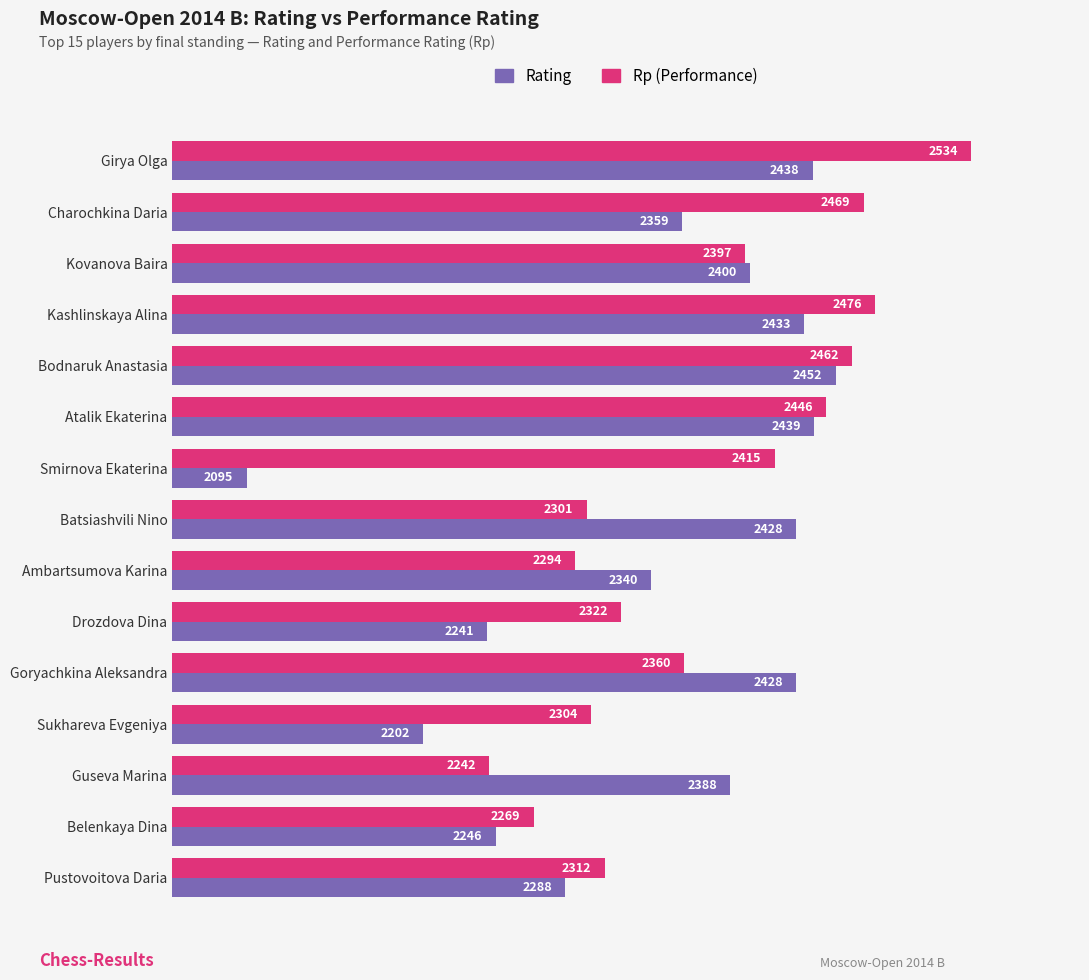

Which category has the highest value in the Rp (Performance) series?

Girya Olga